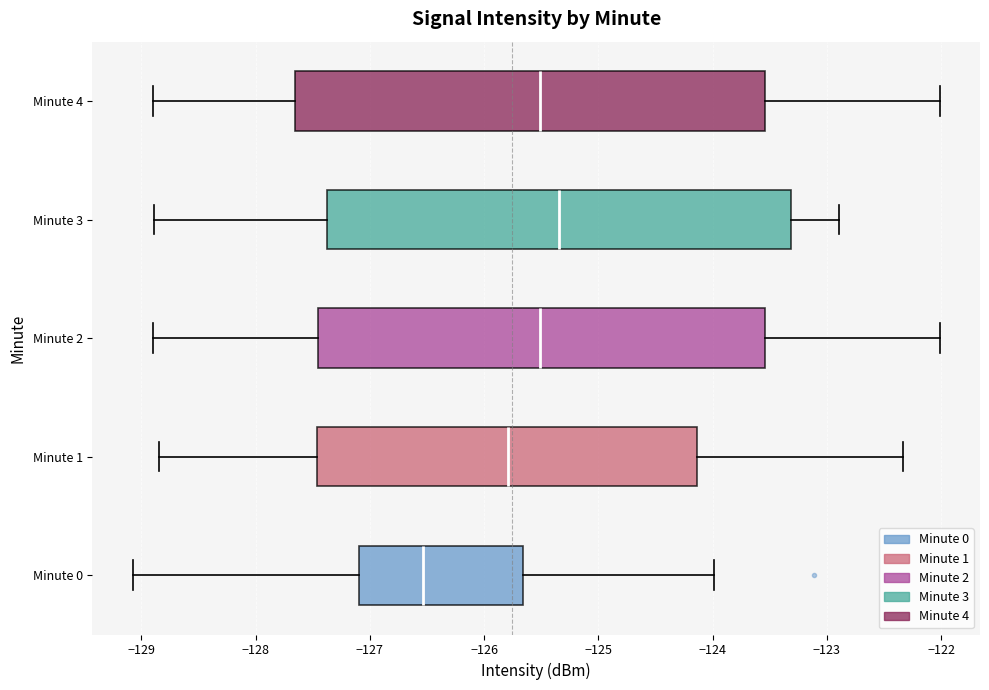

Where does the right whisker of the box for Minute 3 end on the x-axis? The values are not printed on the chart, so give them approximately, as read against the axis.

-122.9